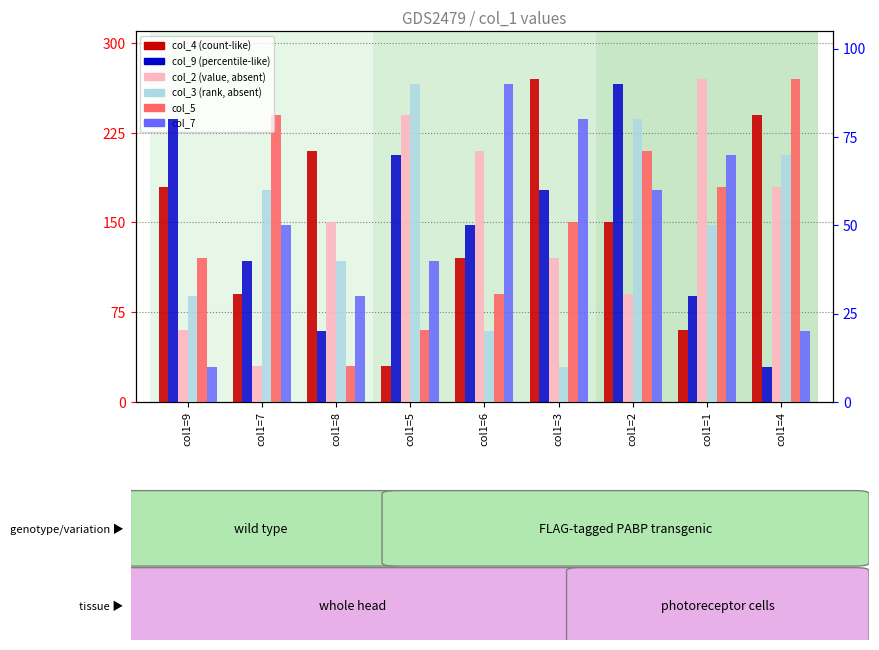

Are the bars horizontal?

No